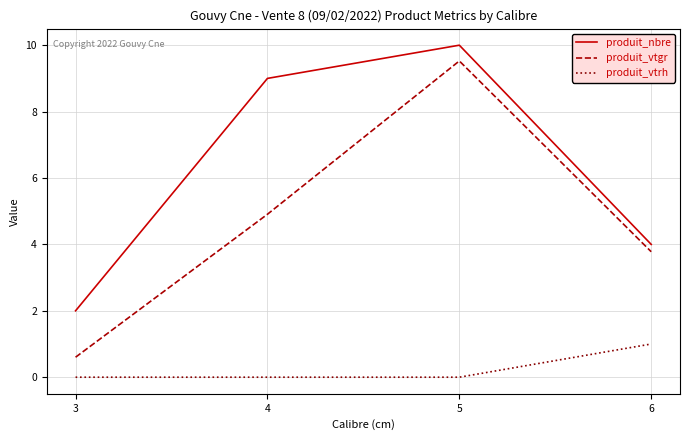

List the labels in order of produit_vtgr value, smallest first.

3, 6, 4, 5